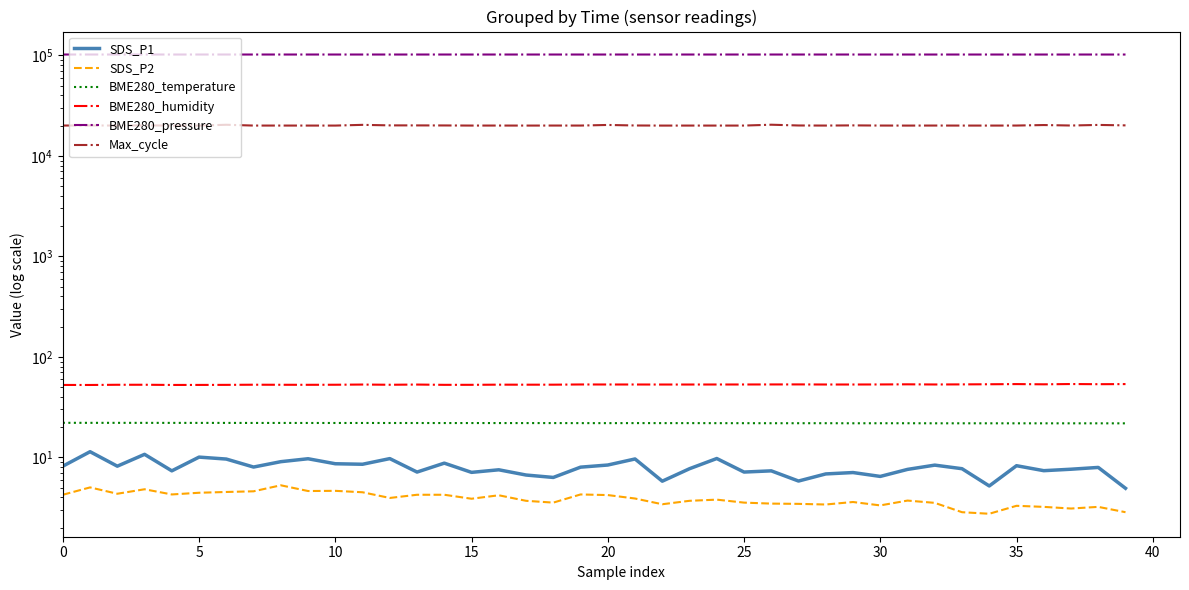

In BME280_pressure, how many points are higher than both neighbors (excluding endpoints)?

13